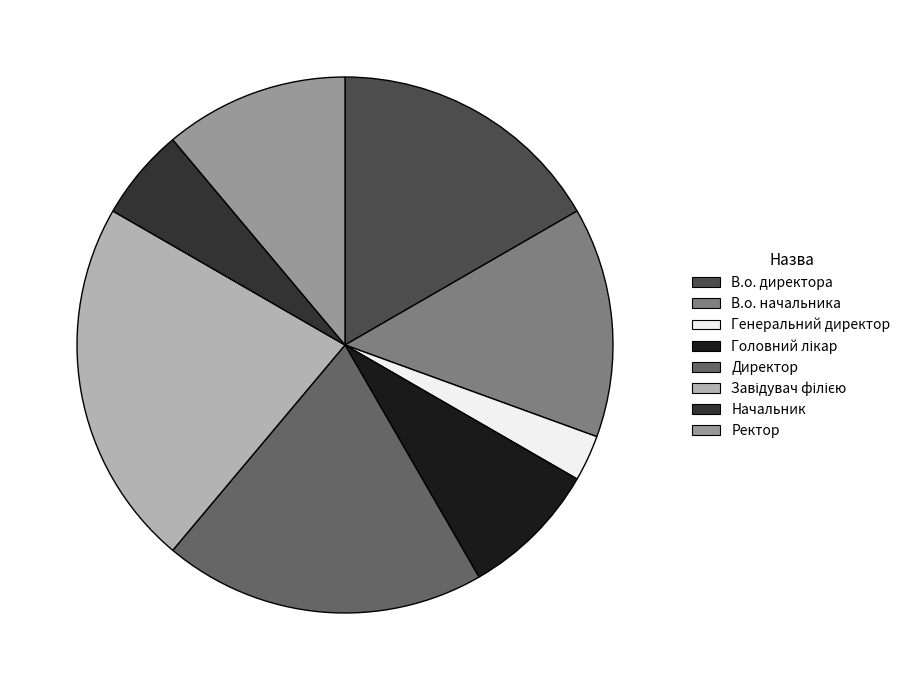

True or false: В.о. директора accounts for 17% of the total.

True